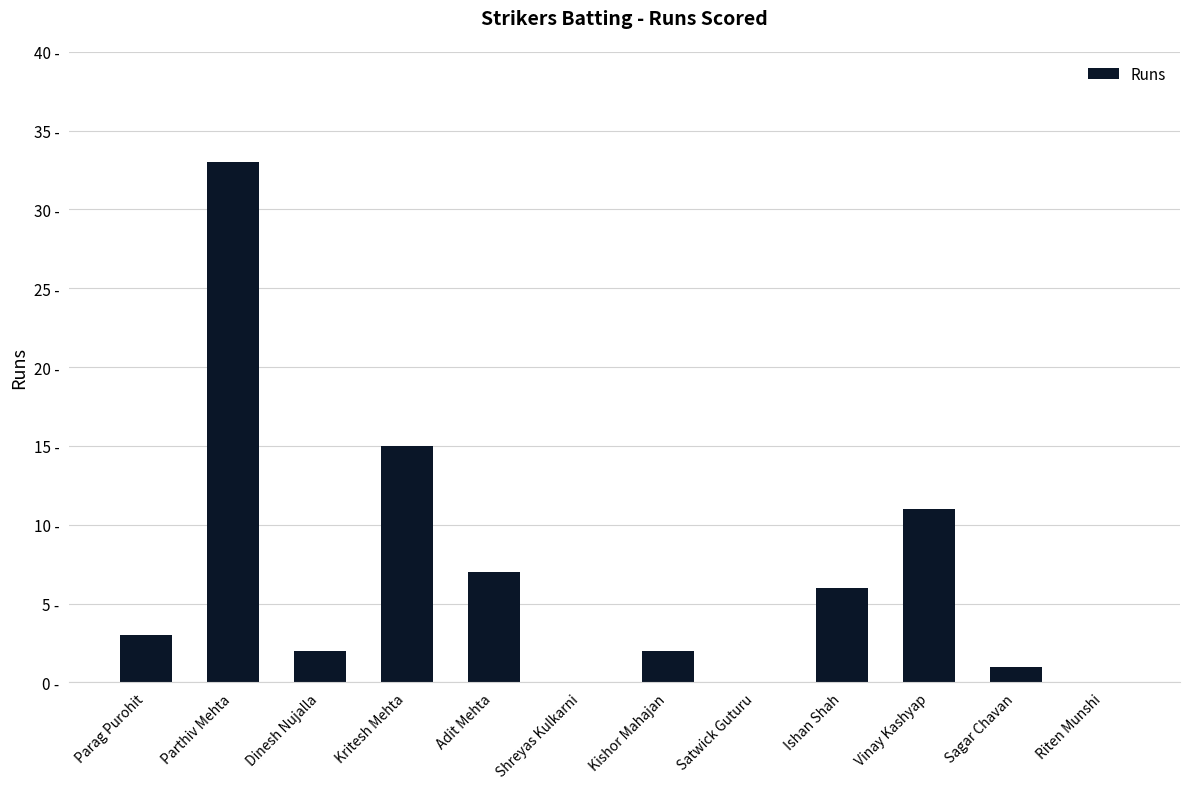

What is the sum of the values at Parthiv Mehta and Kritesh Mehta?

48